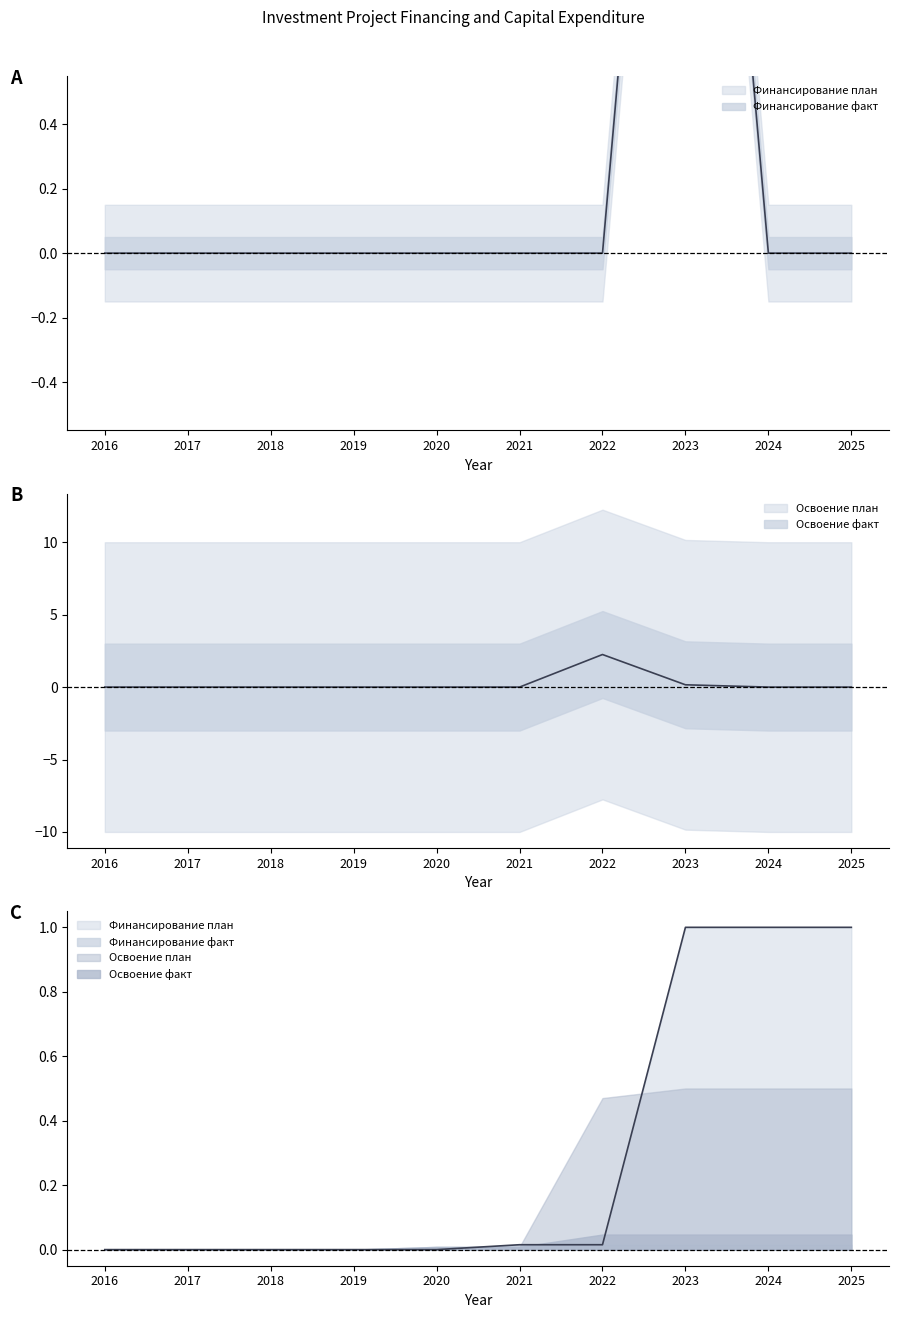

Count the number of categories in the chart.

10